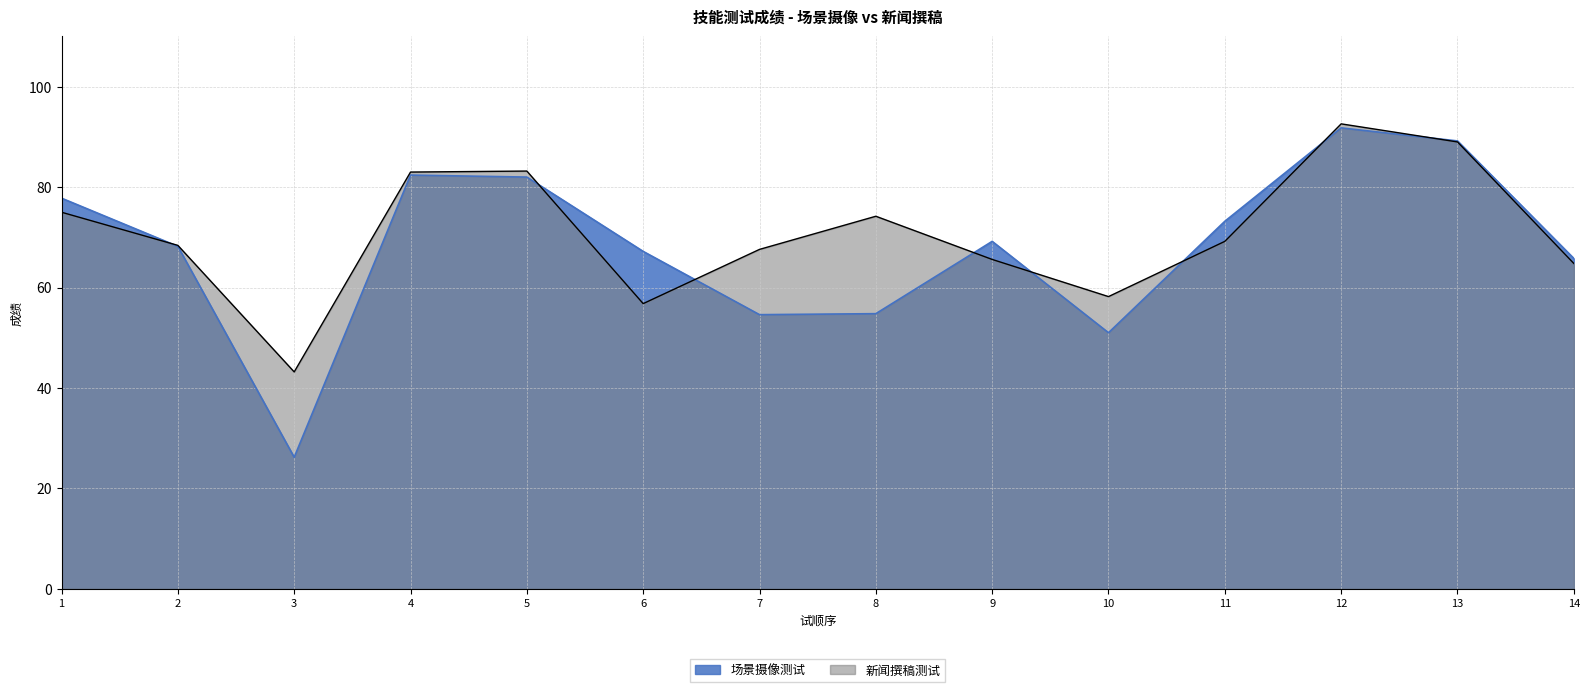

What is the value of the 新闻撰稿测试 point at the 2nd from the left?

68.4